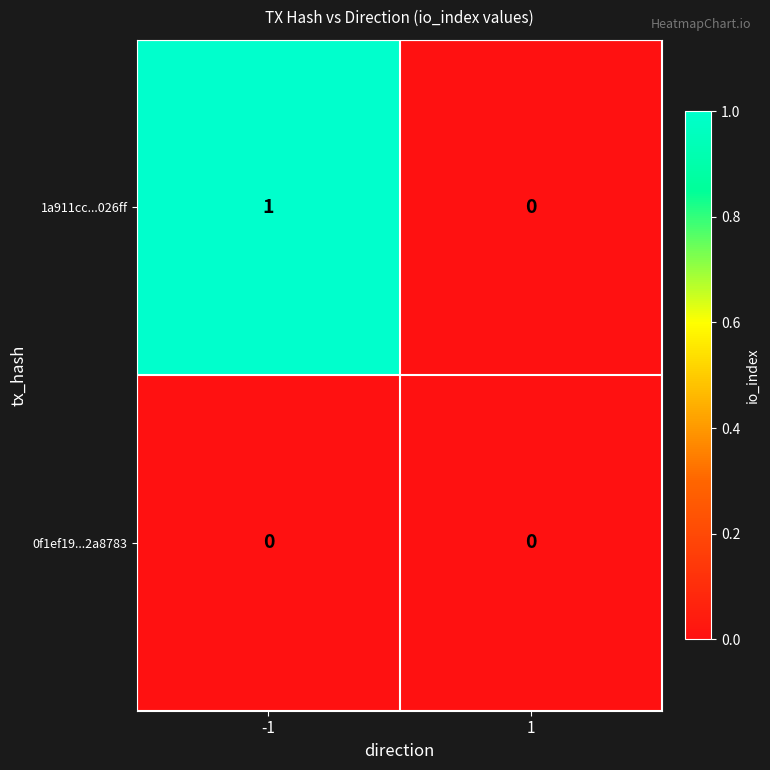

Count the number of categories in the chart.

2